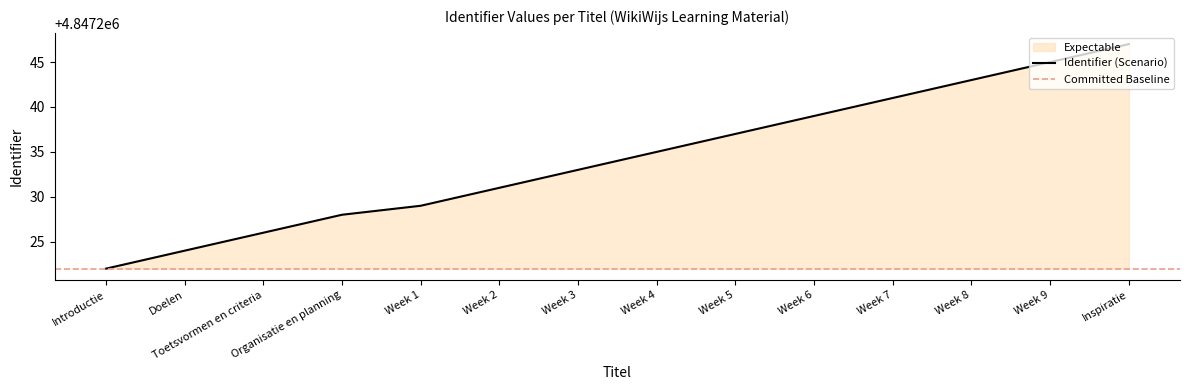

What is the label of the 4th point from the right?

Week 7